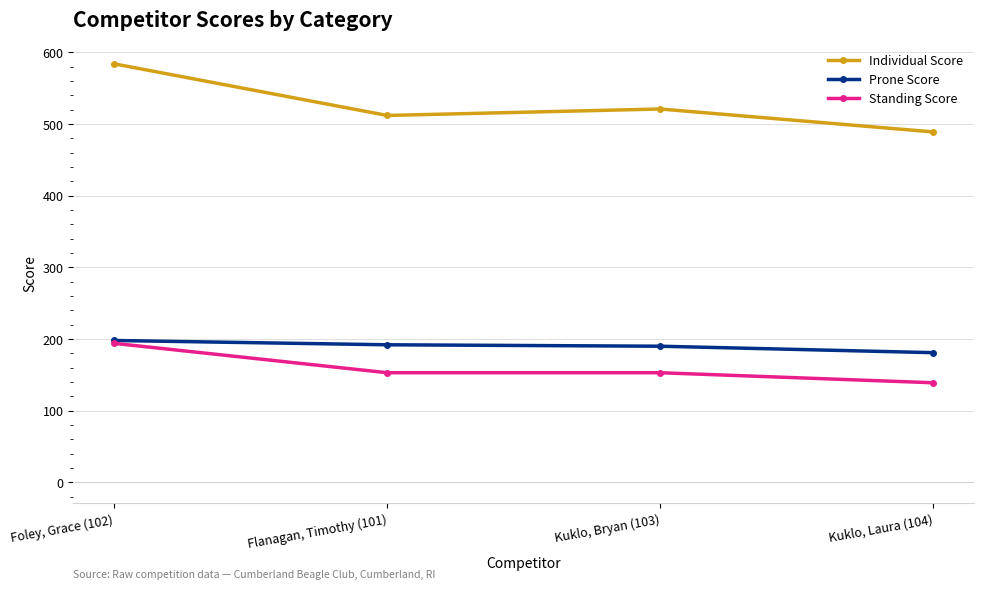

Is the value of Prone Score at Foley, Grace (102) greater than the value of Individual Score at Kuklo, Bryan (103)?

No